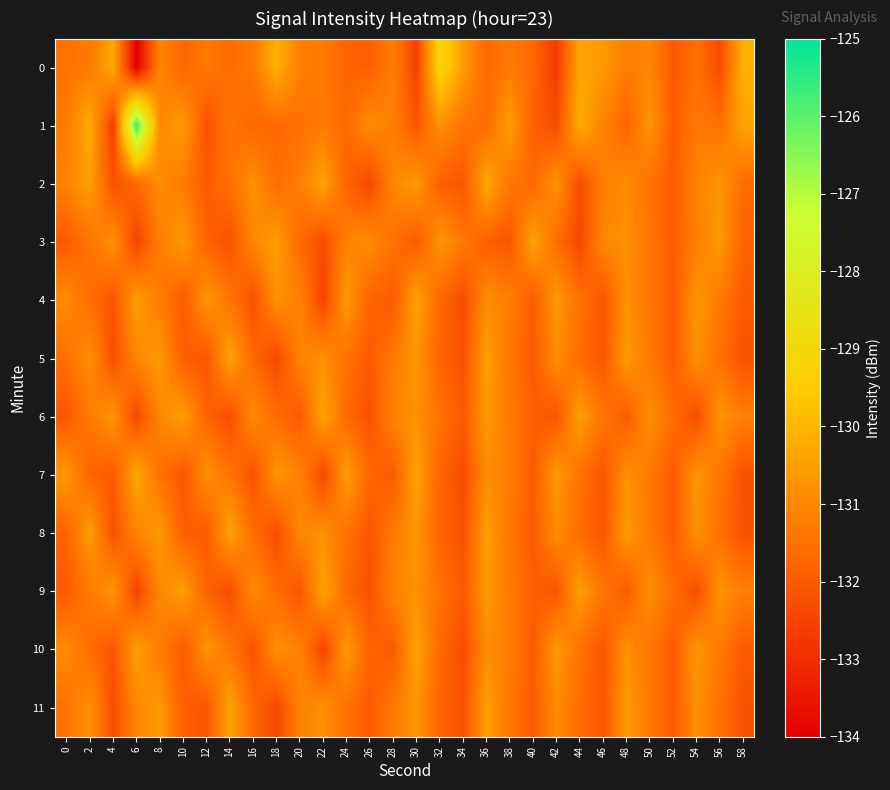

Count the number of categories in the chart.

30